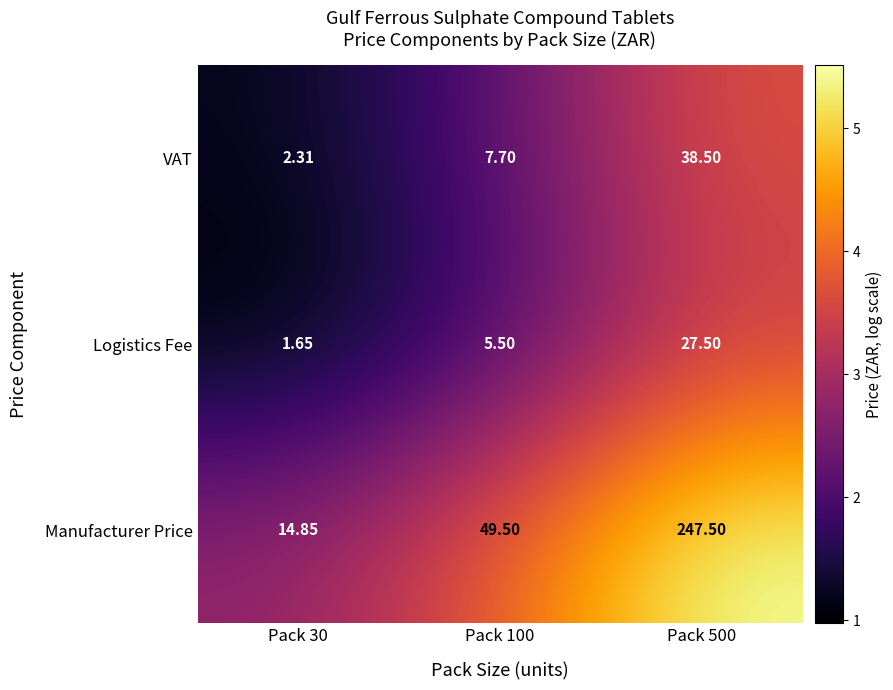

What is the total value across all series at Pack 100?

62.7